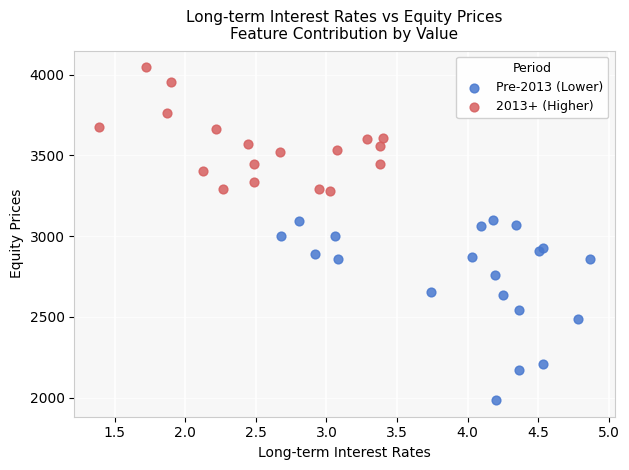

Which series reaches the minimum Y coordinate?

Pre-2013 (Lower)